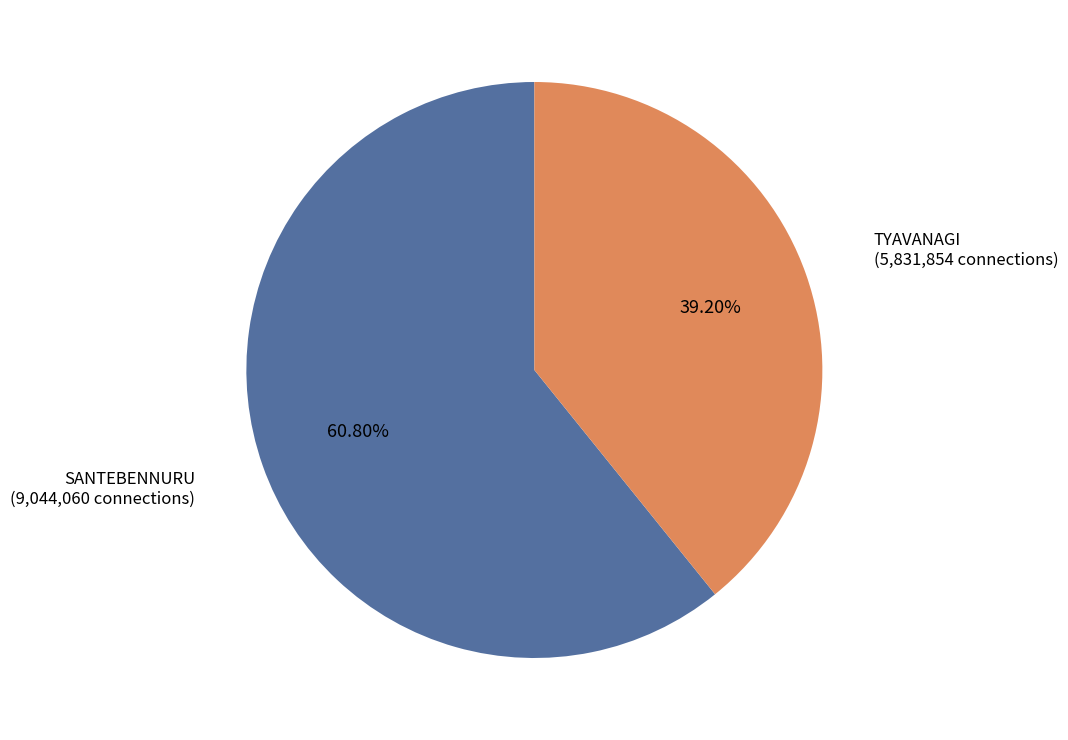

Does any single category account for the majority?

Yes